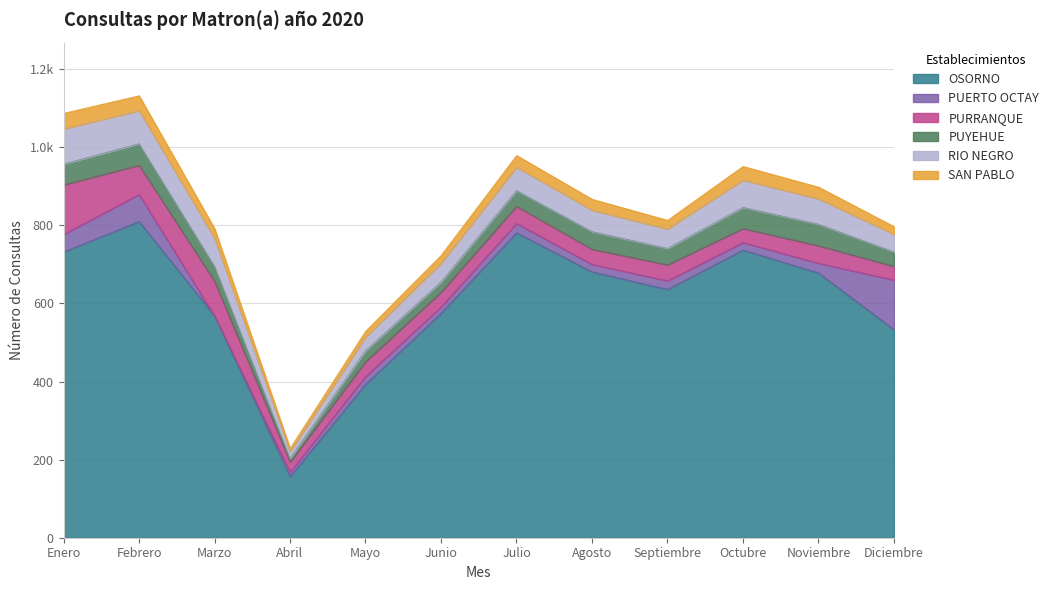

What is the spread (max minus min) of values at Octubre?

718